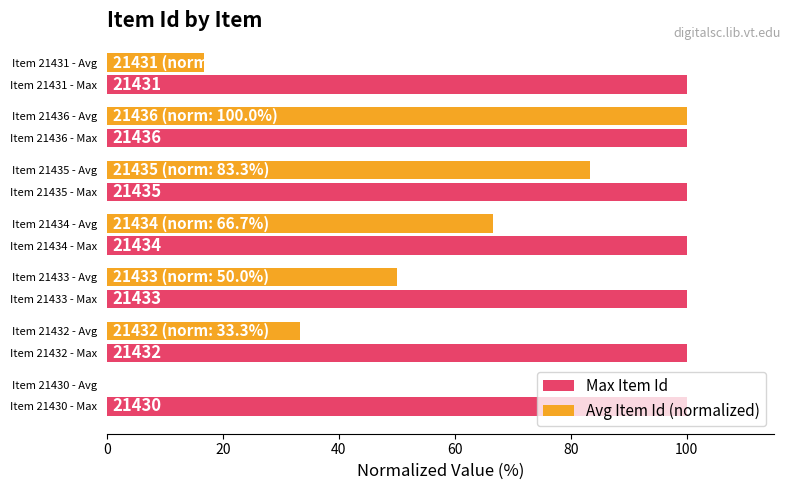

Which series has the widest spread of values?

Avg Item Id (normalized)